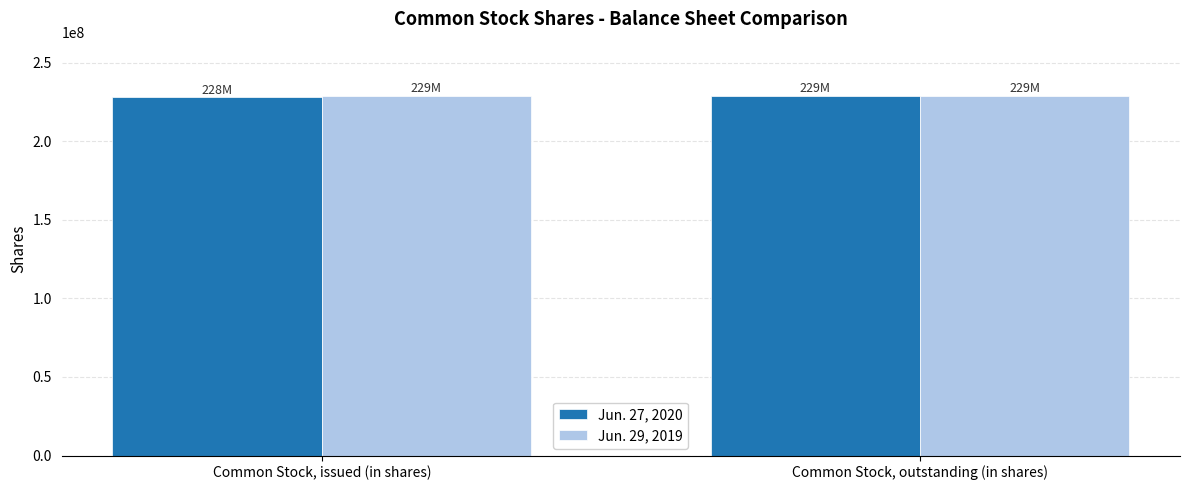

What is the minimum value for Jun. 29, 2019?

229000000